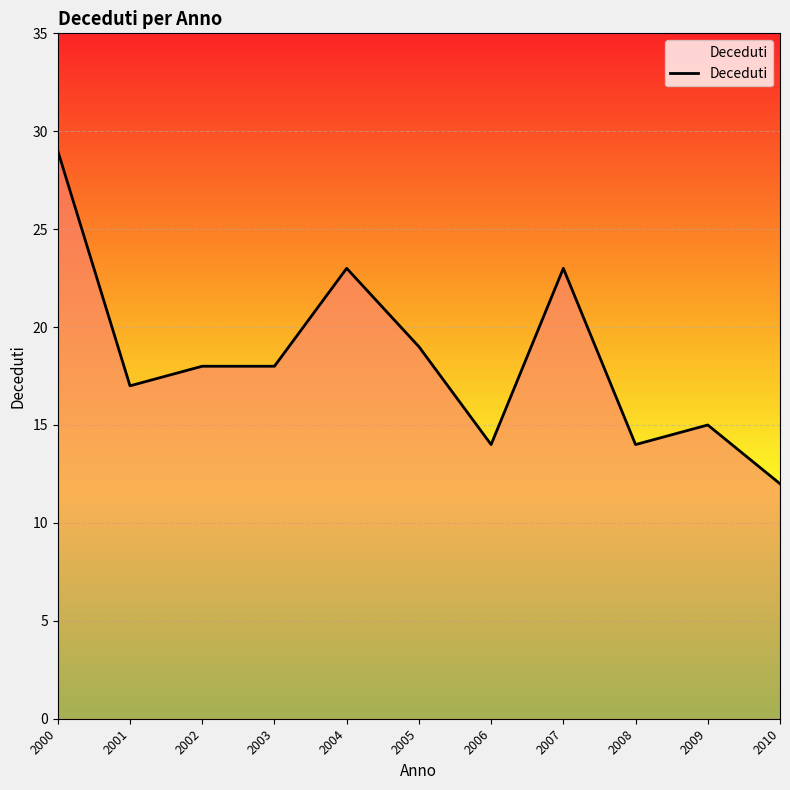

The value at 2006 is 14. True or false?

True